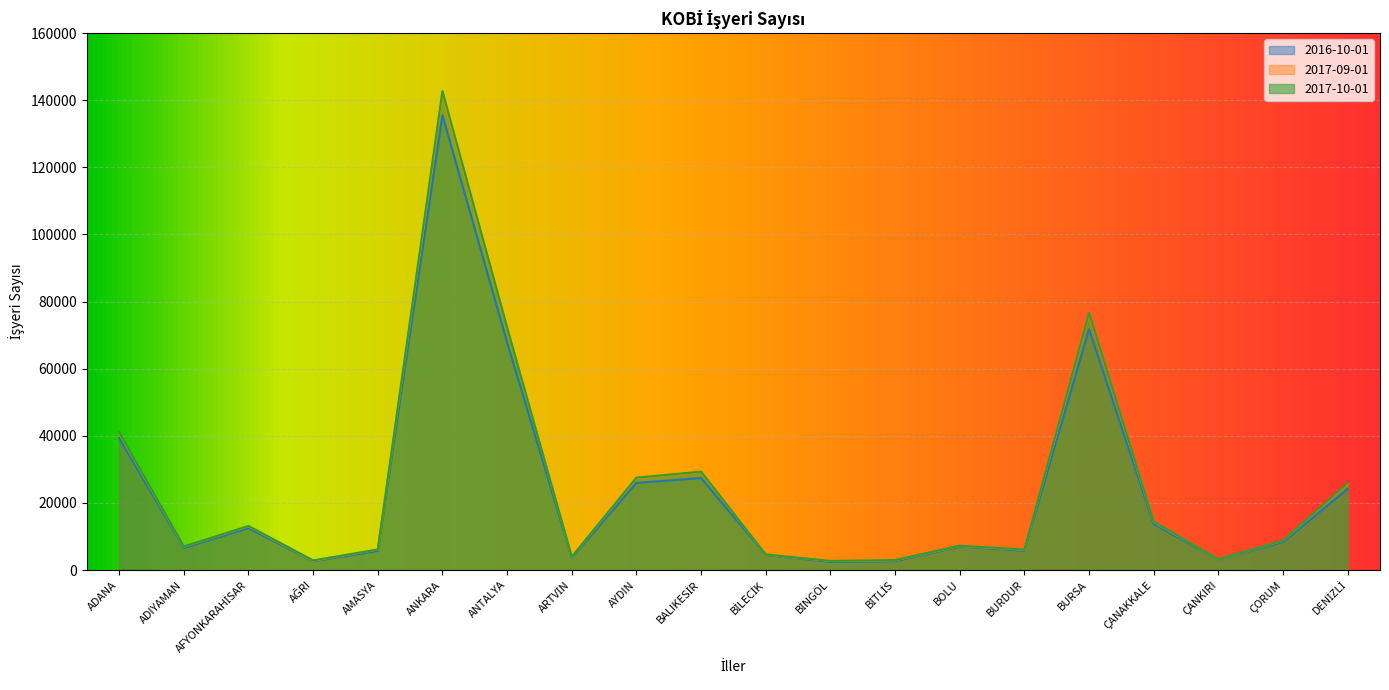

Rank the series at ANTALYA from highest to lowest value.

2017-09-01, 2017-10-01, 2016-10-01